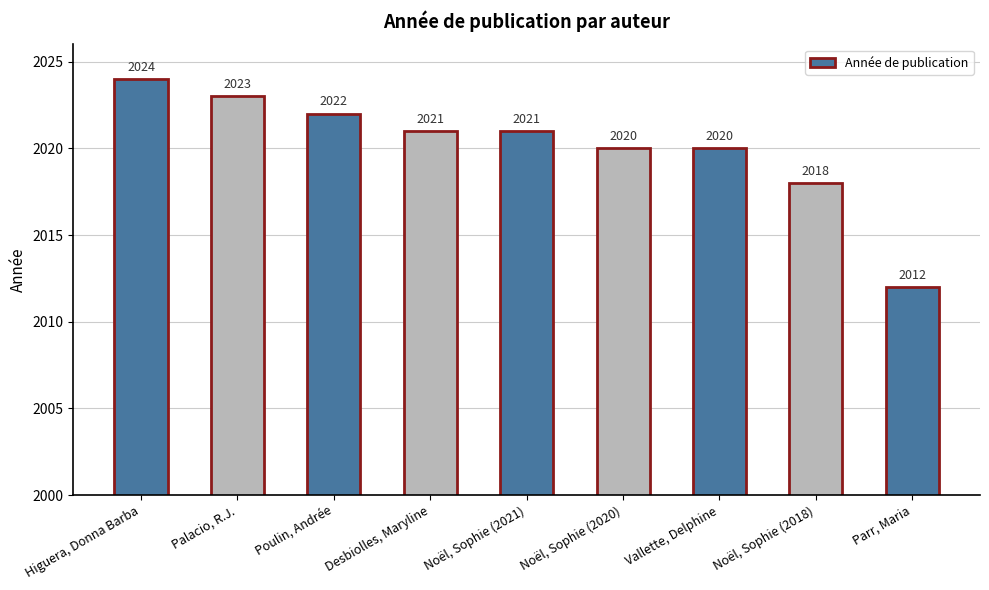

Which label corresponds to the smallest value in the chart?

Parr, Maria